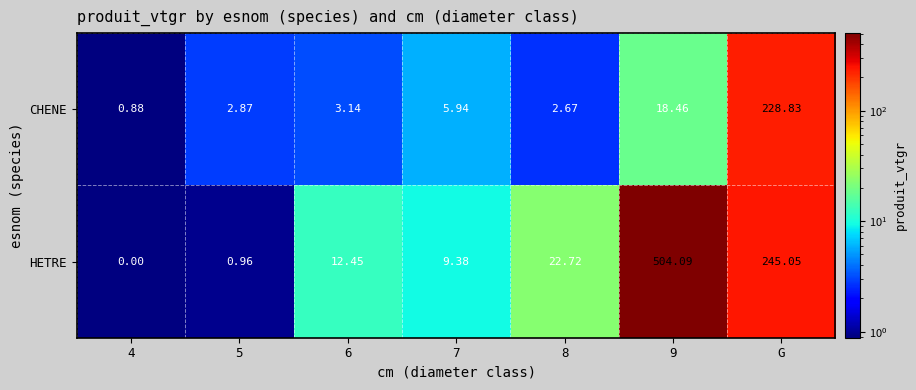

Which series has the largest total across all categories?

HETRE